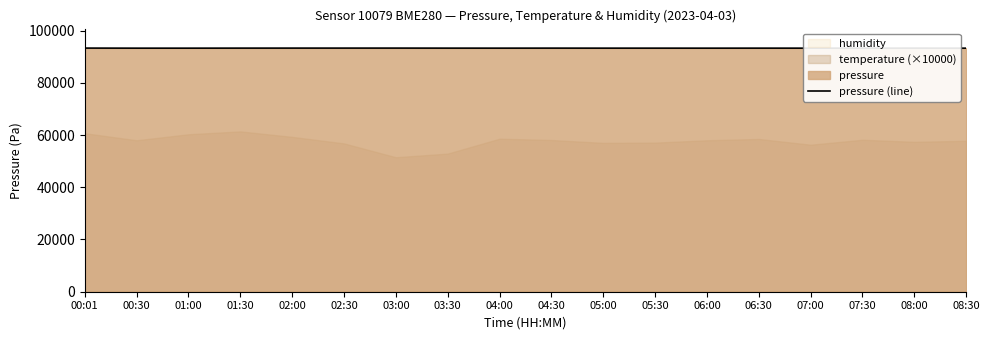

What is the average value?

93285.4